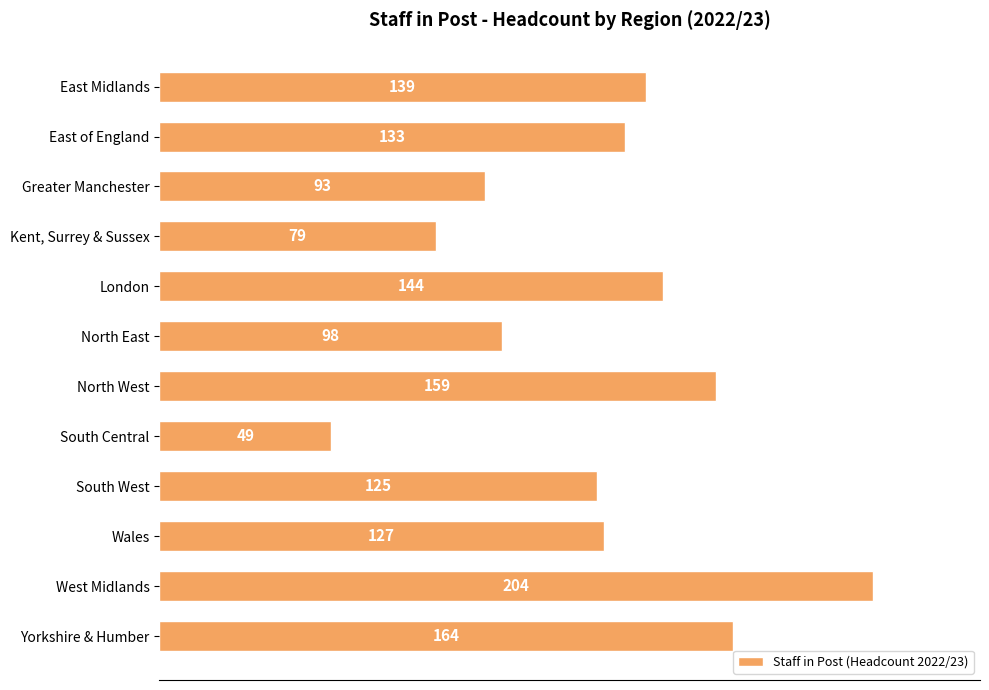

What is the value of the 10th bar from the top?

127